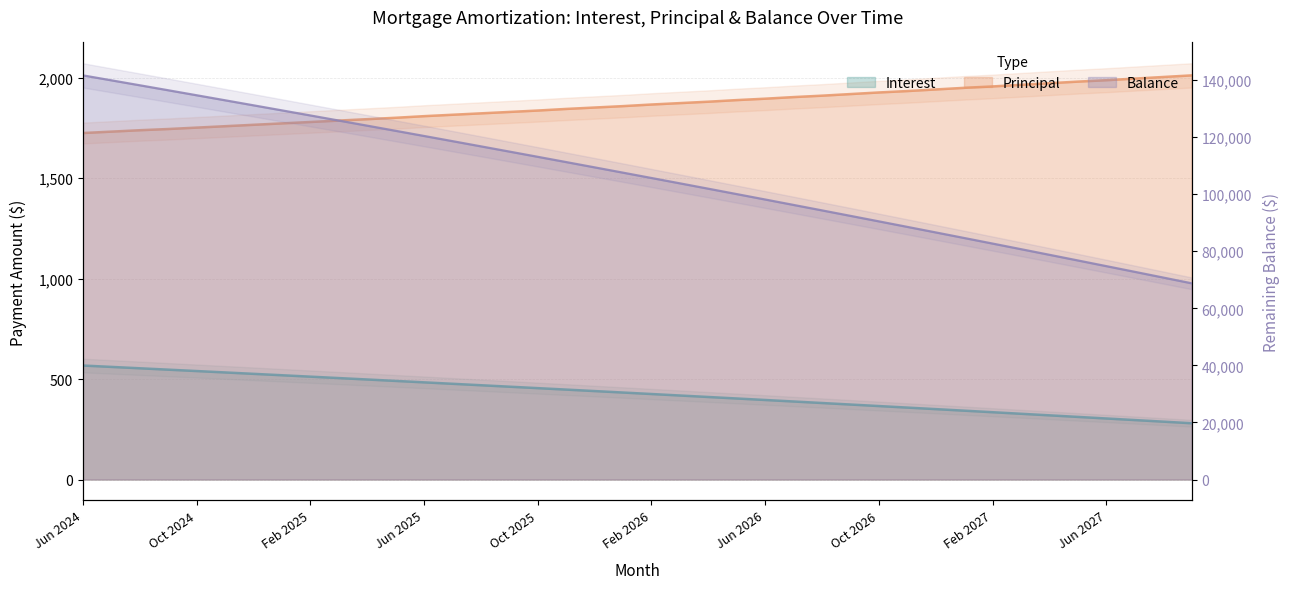

What position from the right is Sep 2025?

25